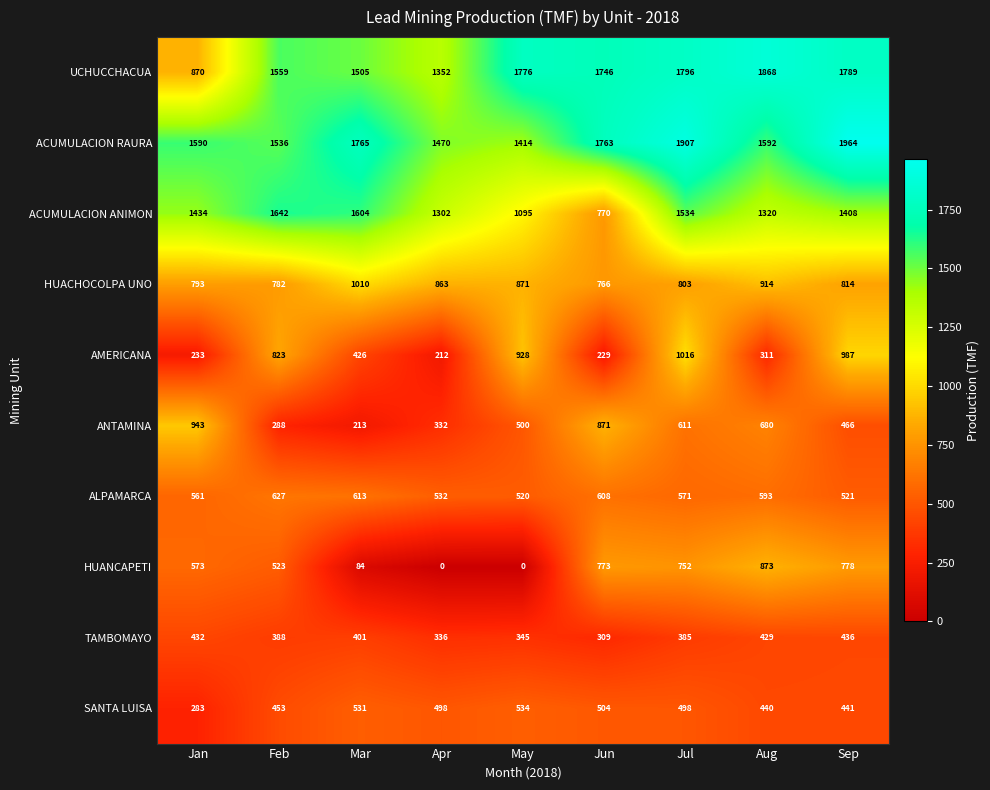

Which series has the largest range (max minus min)?

UCHUCCHACUA